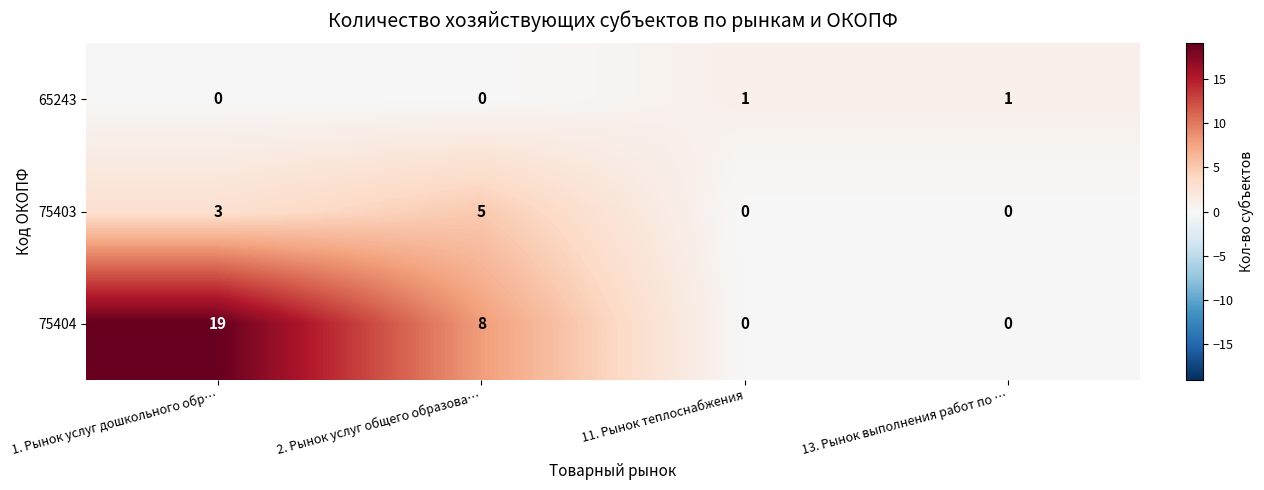

What is the sum of all 75403 values?

8